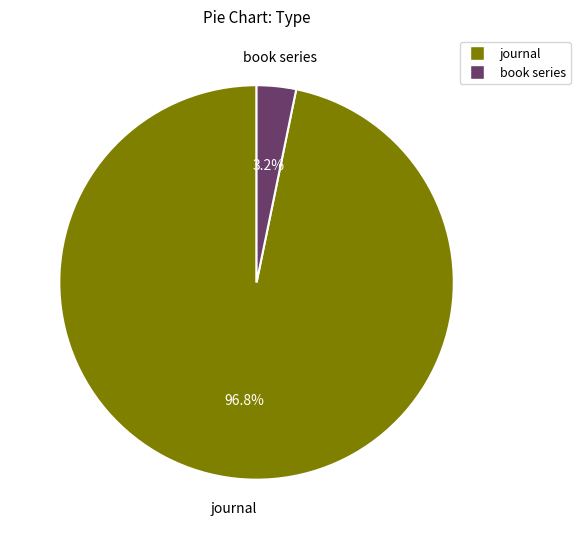

Rank the categories by value from lowest to highest.

book series, journal